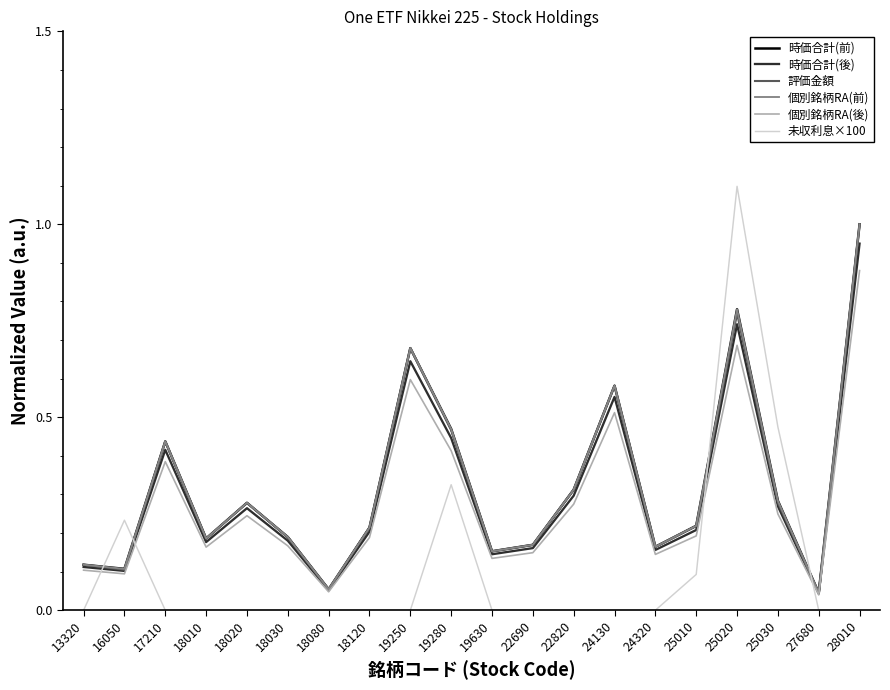

What is the highest value of the 評価金額 series?

1.0